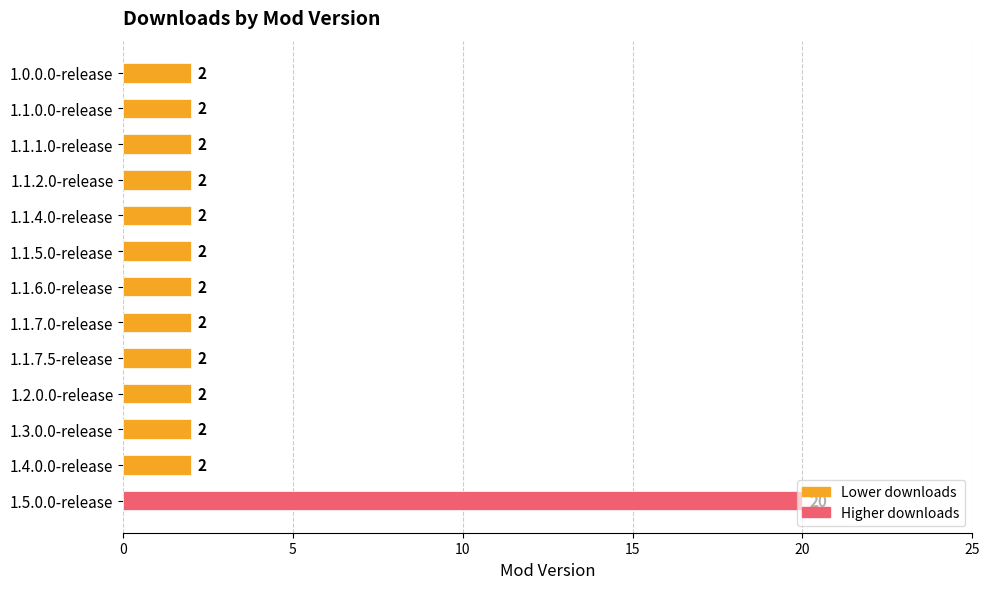

Is it true that the value at 1.1.7.0-release is 1?

False